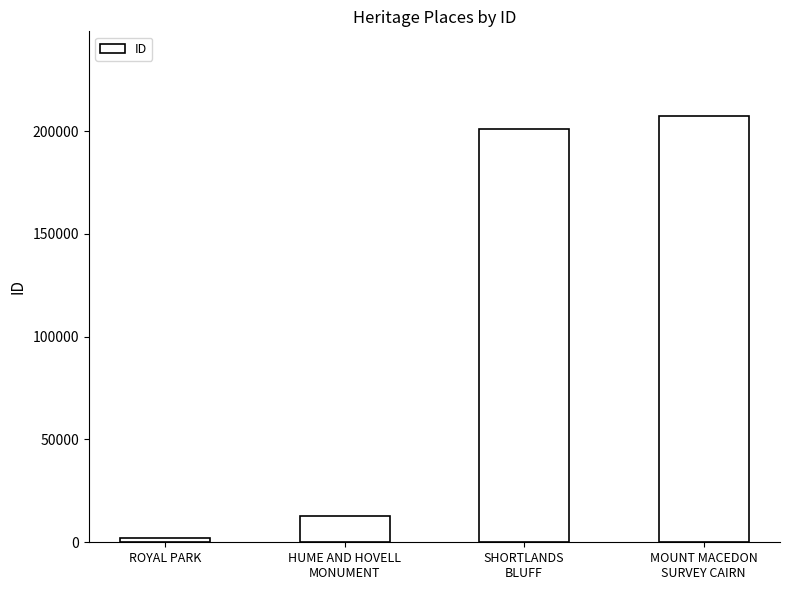

What is the average value?

105697